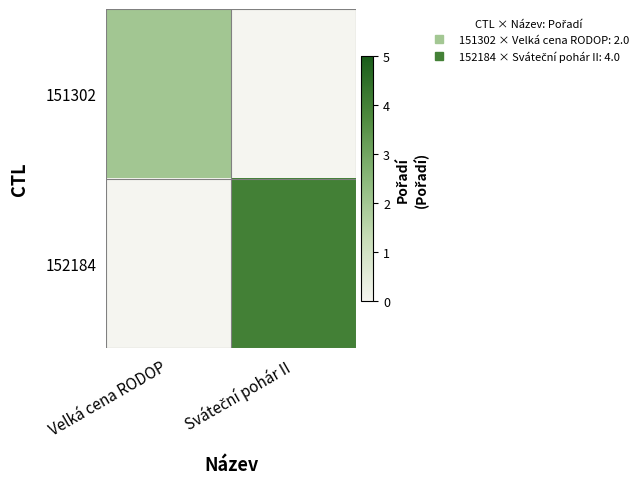

Rank the series at Sváteční pohár II from lowest to highest value.

151302, 152184